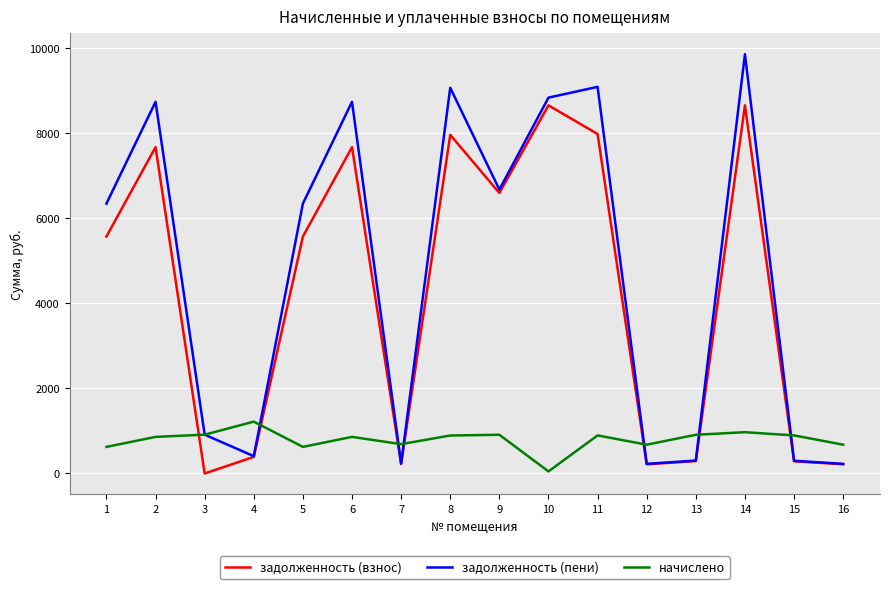

How many intersections are there between задолженность (взнос) and начислено?

7